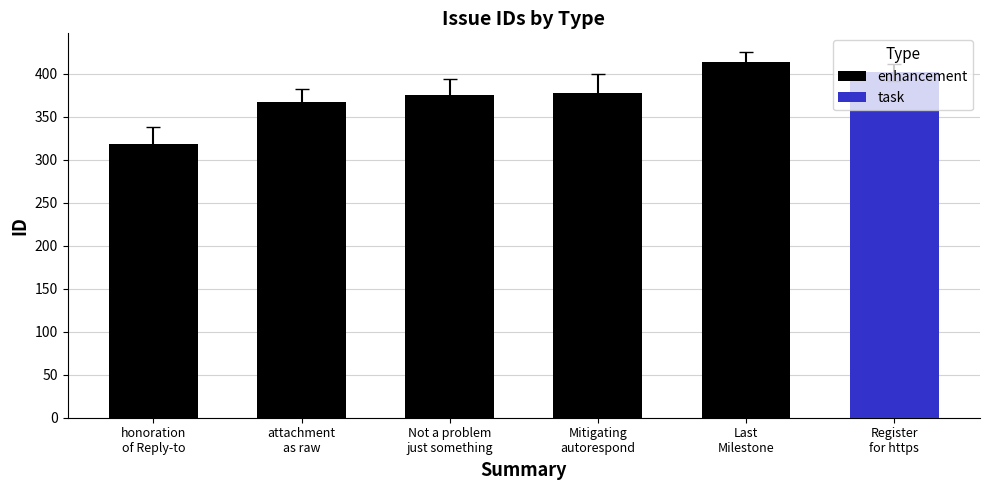

What is the sum of all enhancement values?

1853